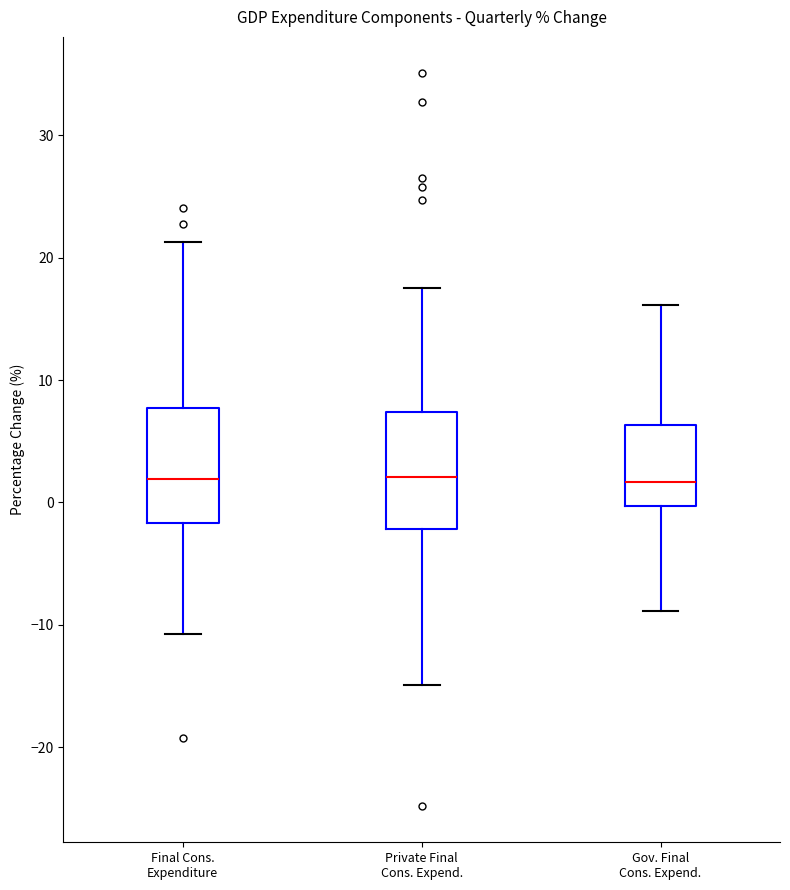

Reading left to right, read every box against the y-axis: the position of its median line, the range the box covers, and the ends of its whiskers. The values are not printed on the chart, so give them approximately, as read against the axis.

Final Cons. Expenditure: median 2, box -2 to 8, whiskers -11 to 21
Private Final Cons. Expend.: median 2, box -2 to 7, whiskers -15 to 18
Gov. Final Cons. Expend.: median 2, box 0 to 6, whiskers -9 to 16